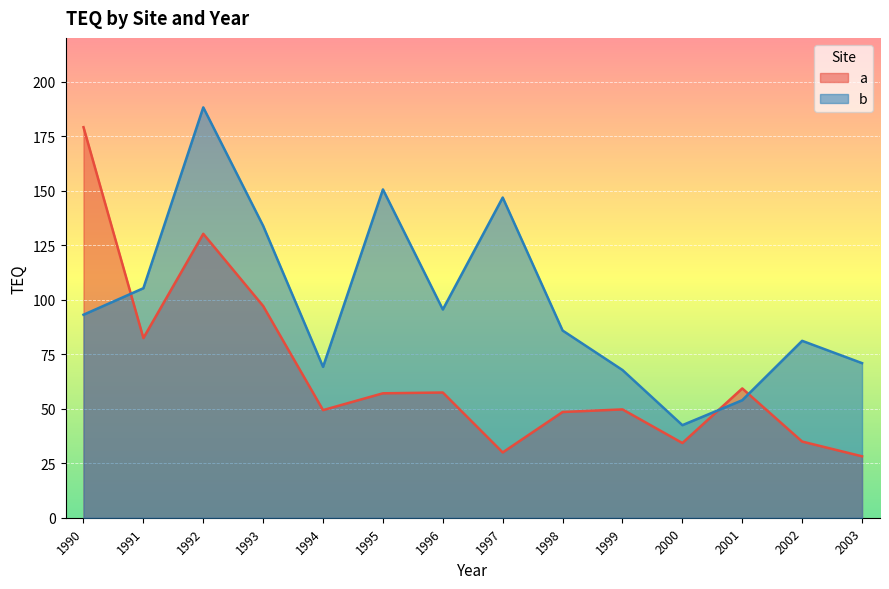

Where do a and b first cross each other?

1990 and 1991